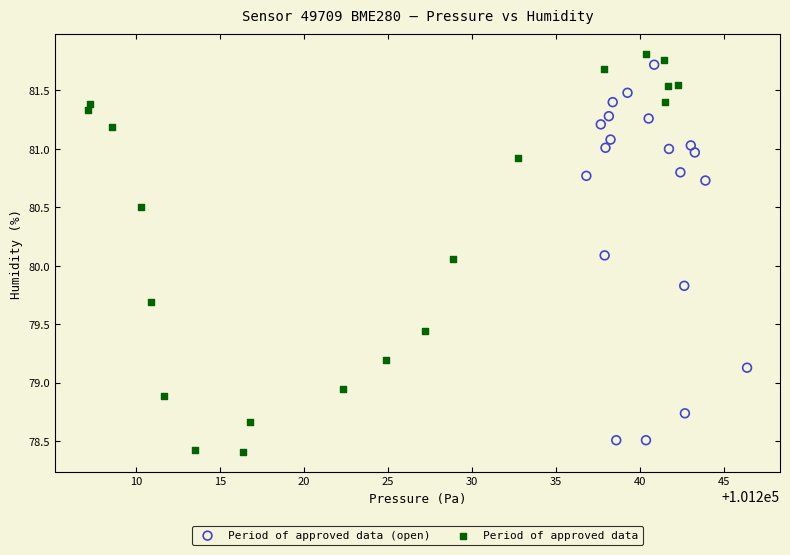

Which series has the widest spread of Y values?

Period of approved data